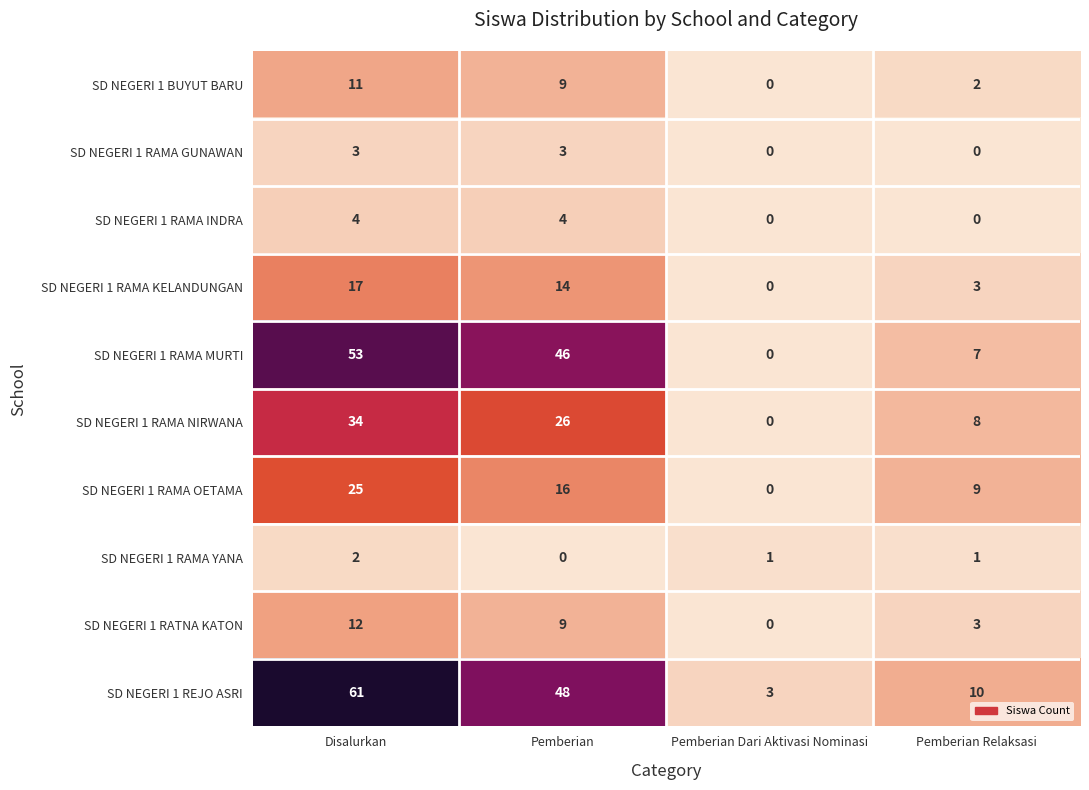

Count the SD NEGERI 1 RAMA INDRA values in the range 0 to 4.

4